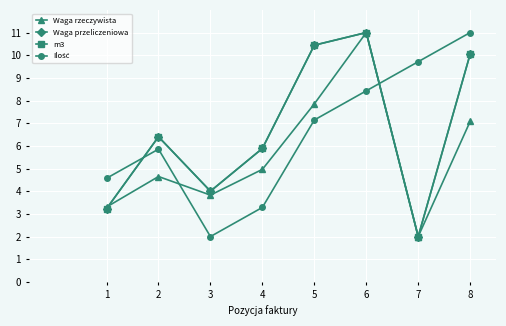

Which series changed the most between 1 and 8?

Waga przeliczeniowa